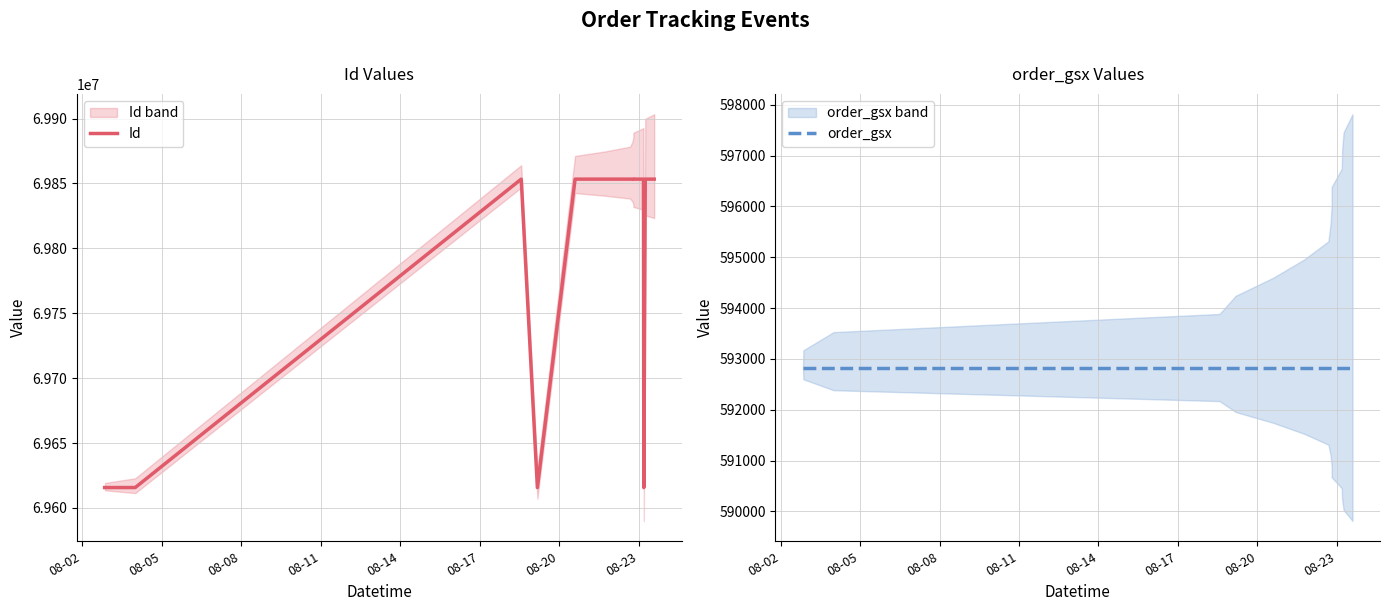

Which category has the lowest value in the order_gsx series?

08-02